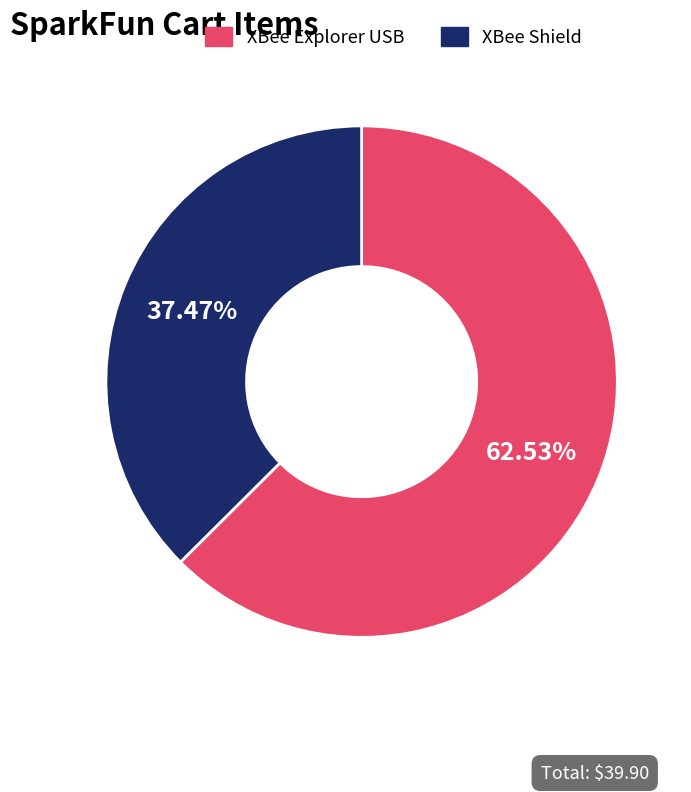

Which slice is the smallest?

XBee Shield